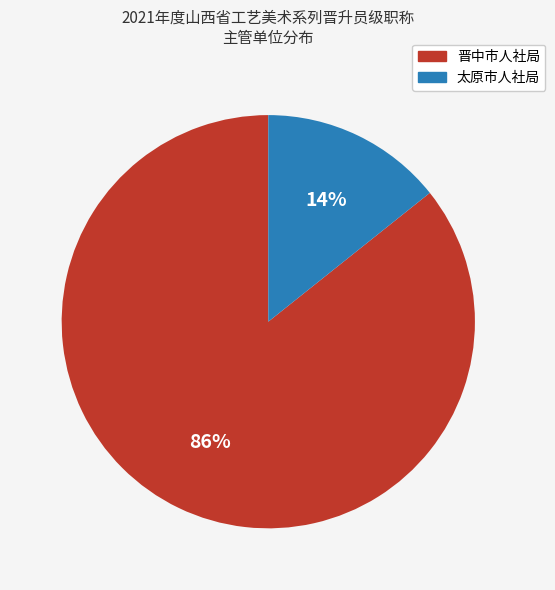

How many slices are in this pie chart?

2